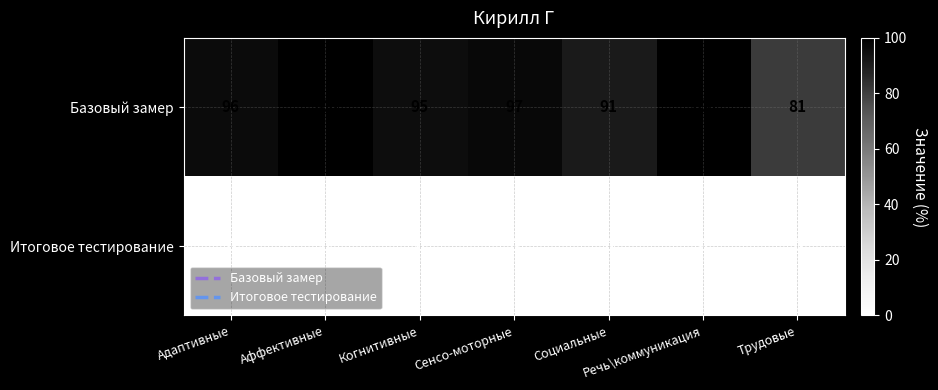

The Итоговое тестирование series shows 0 at Аффективные. True or false?

True